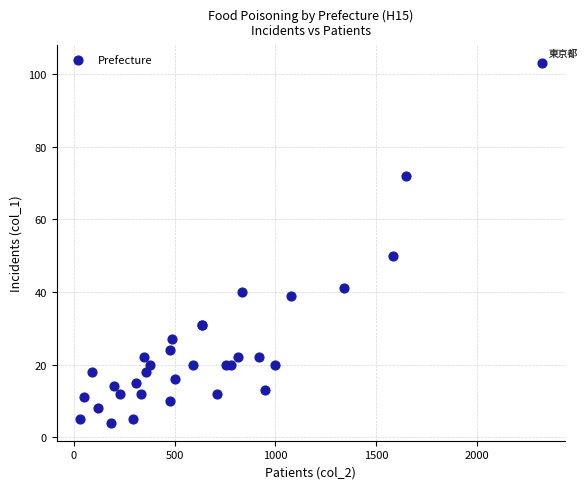

What Y value in the scatter plot is closest to 53?

50